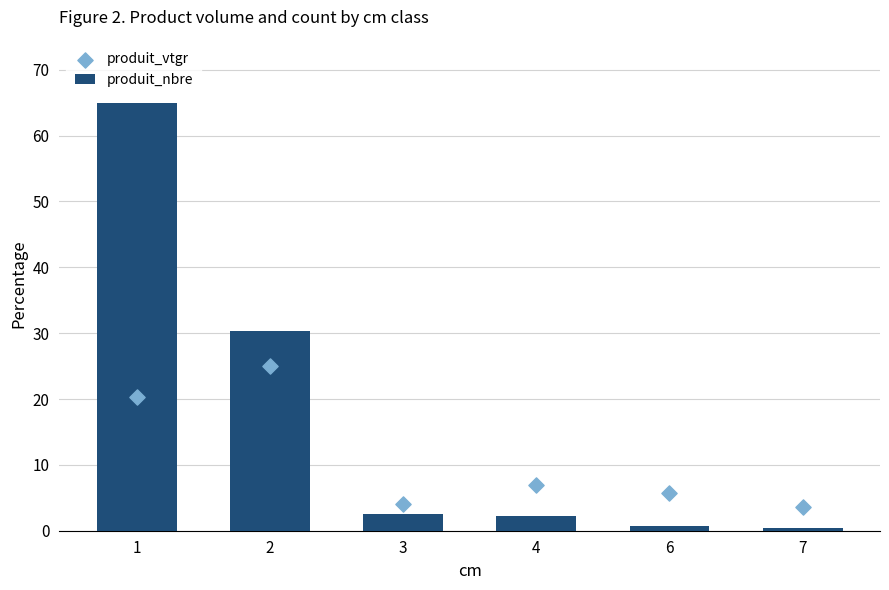

At which category is the sum across all series the highest?

1